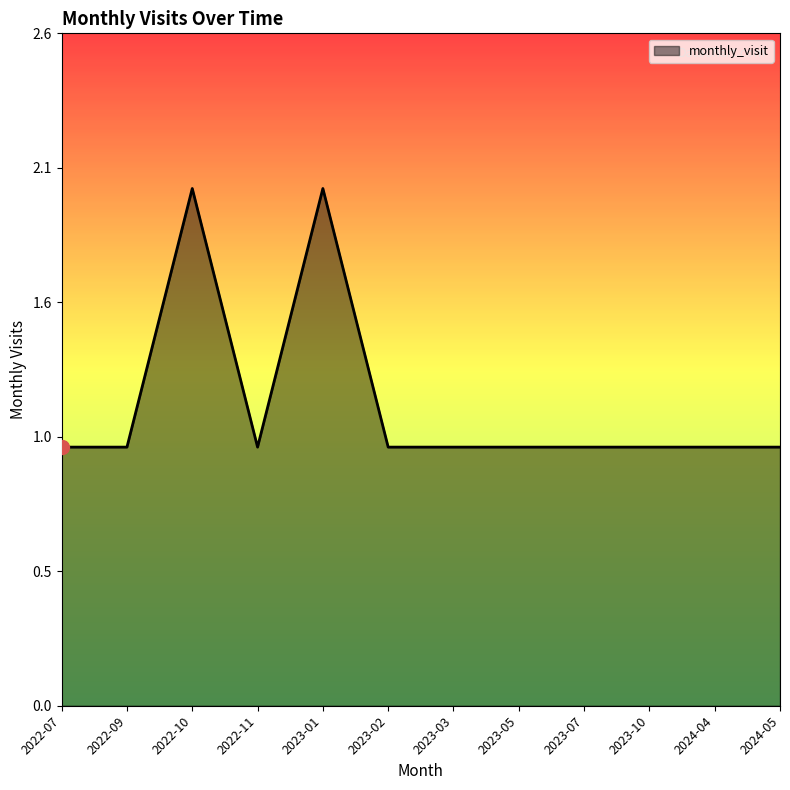

Is this an area chart (filled region under the line)?

Yes